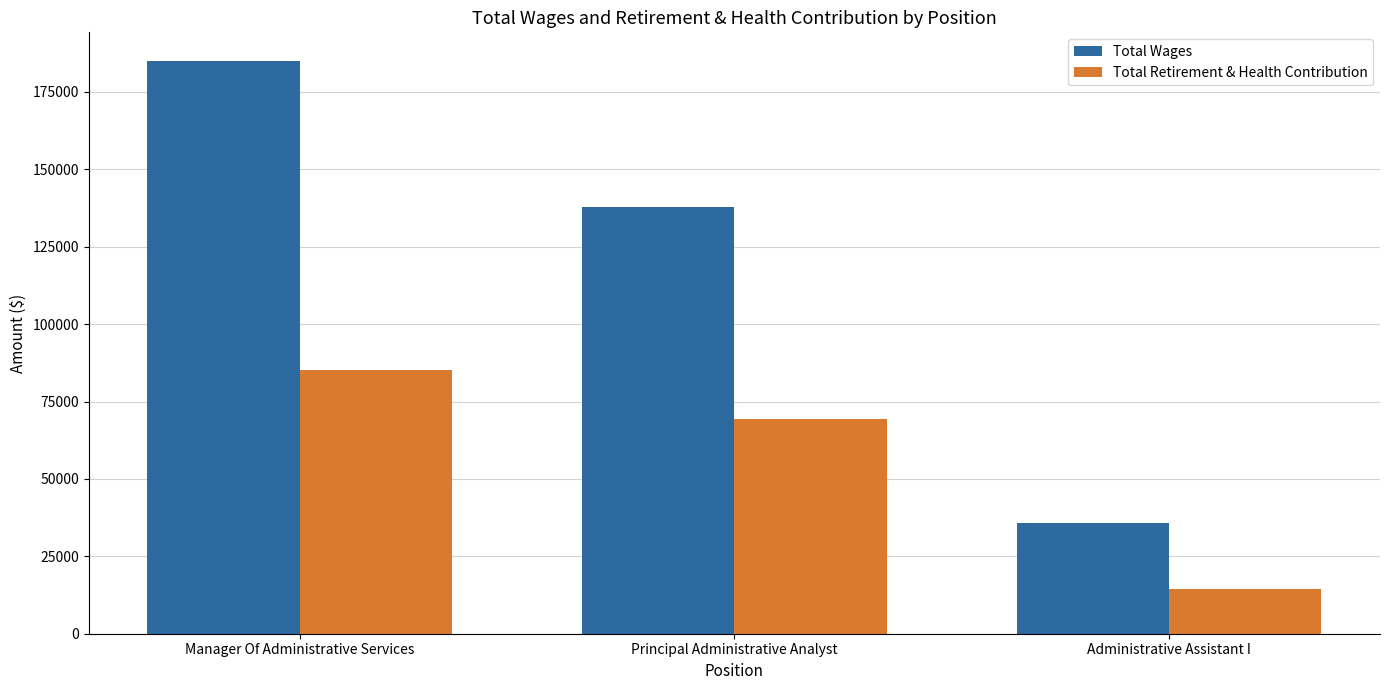

What are all the series names shown in the legend?

Total Wages, Total Retirement & Health Contribution